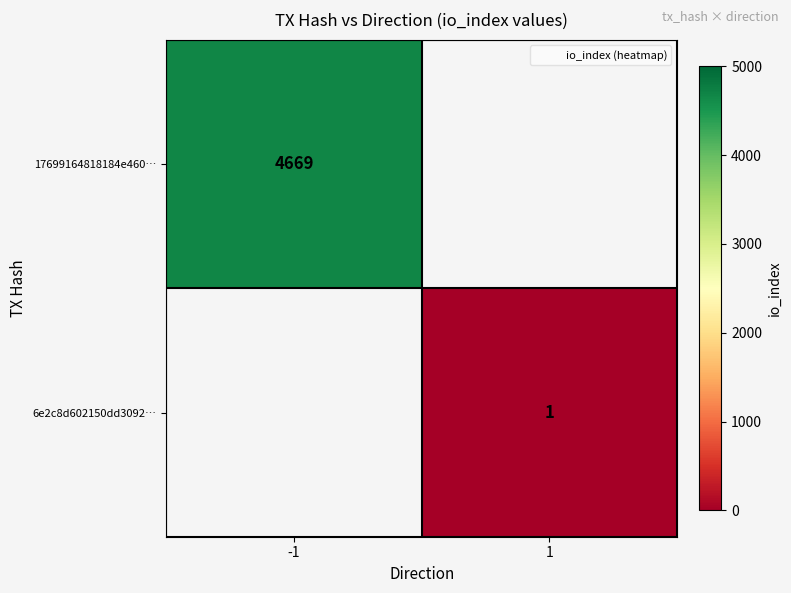

What is the maximum value shown in the chart?

4669.0